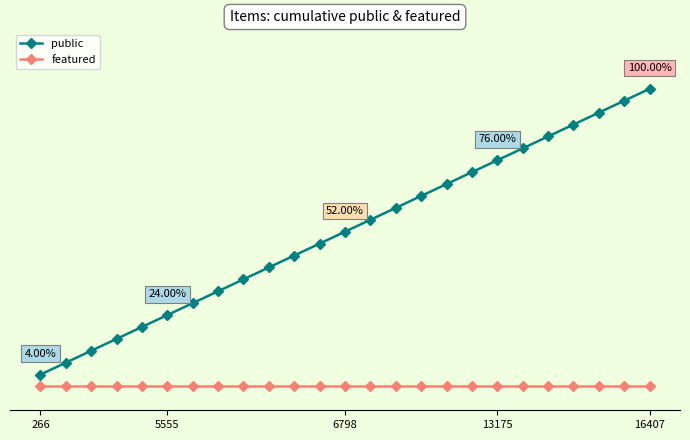

What is the value of the public point at the 21st from the left?

21